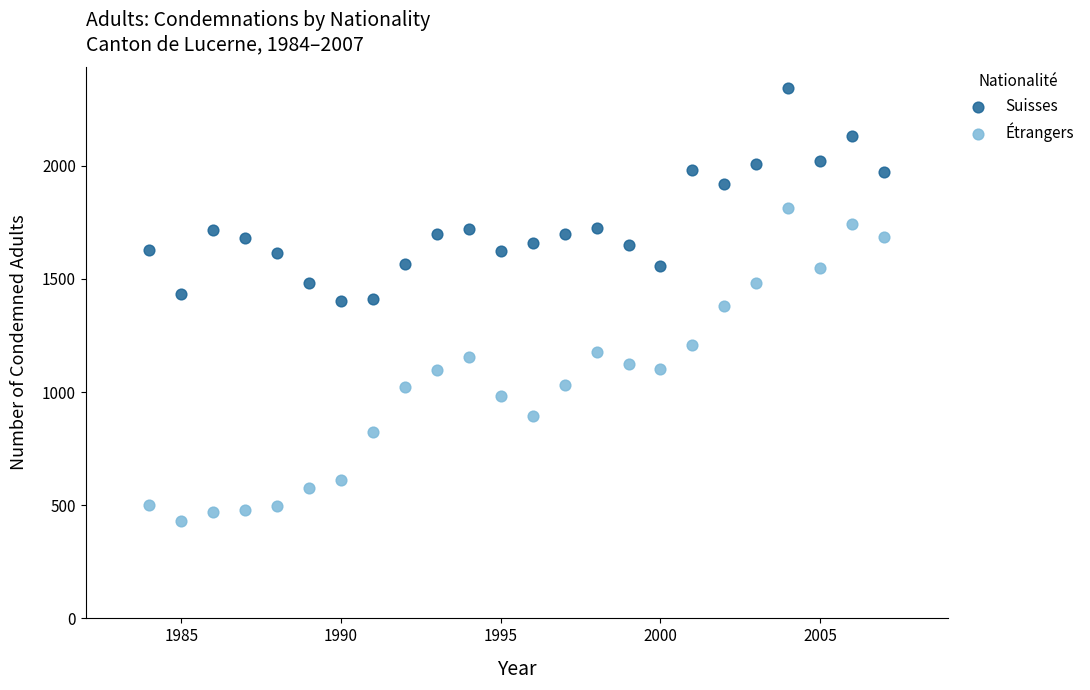

Across all data points, what is the range of X values (max minus min)?

23